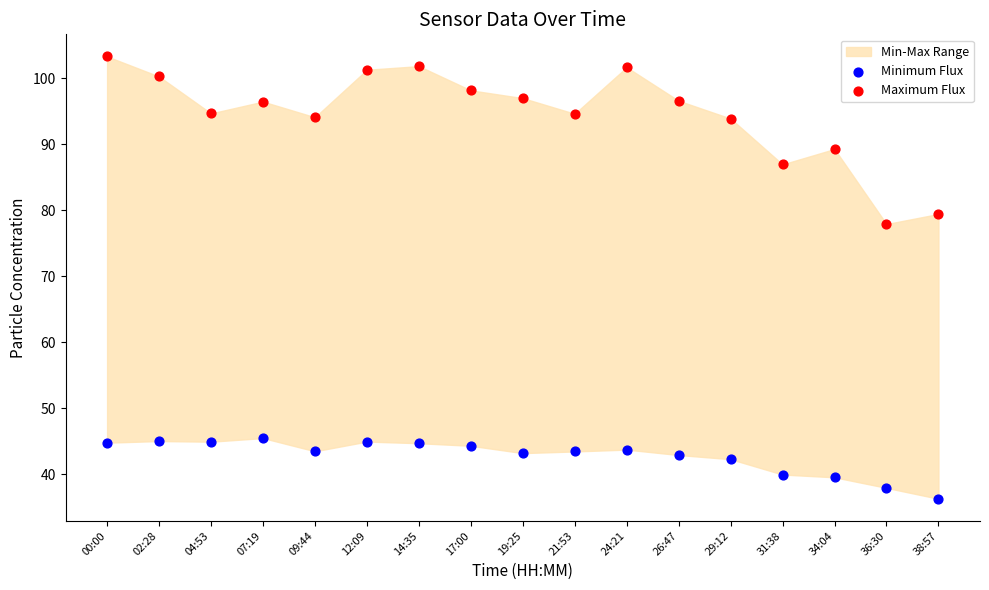

Which series contains the lowest Y value?

Minimum Flux